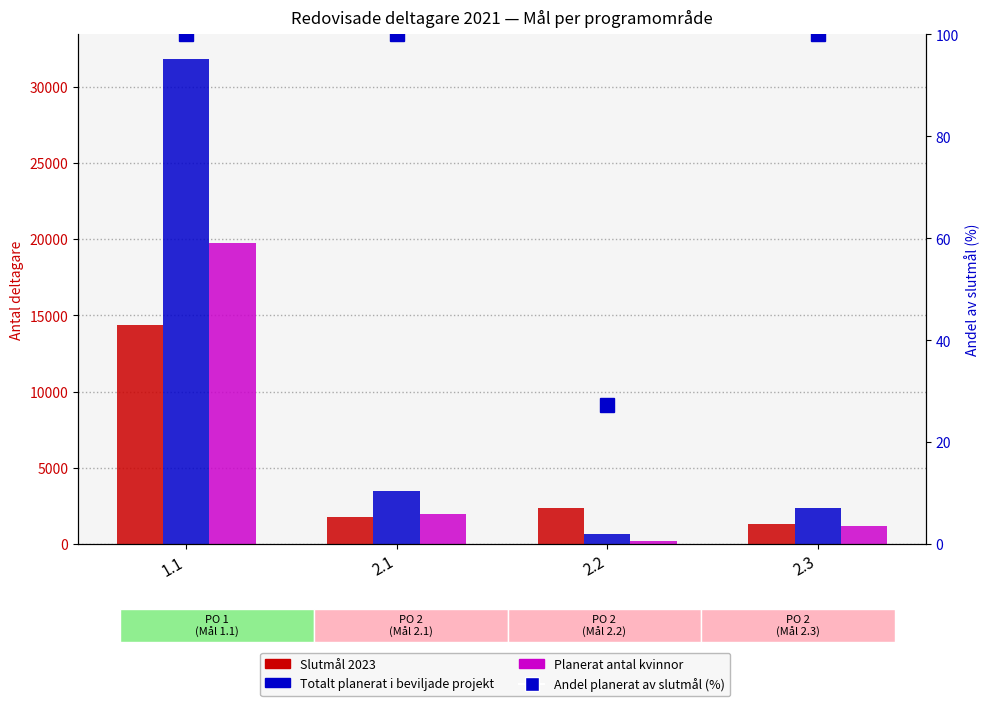

At 1.1, list the series in order from smallest to largest.

Andel planerat av slutmål (%), Slutmål 2023, Planerat antal kvinnor, Totalt planerat i beviljade projekt